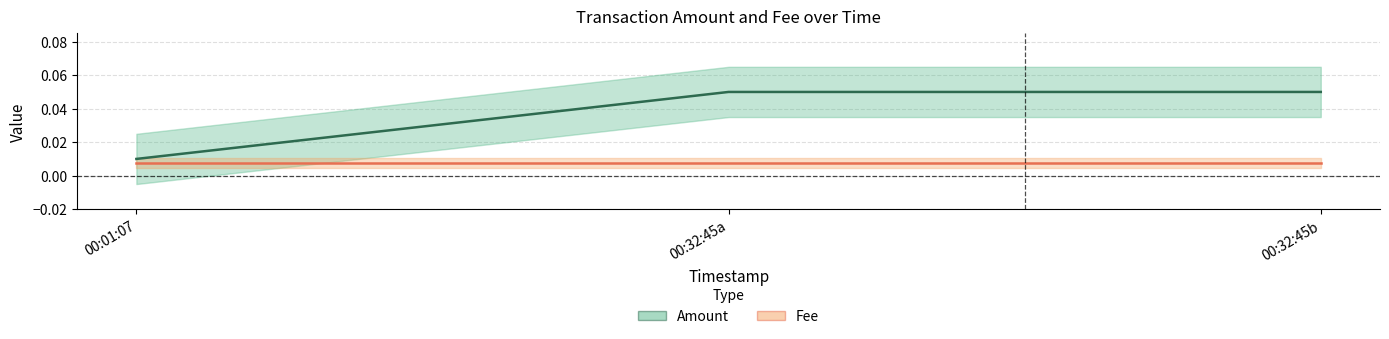

Which series changed the most between 00:32:45a and 00:32:45b?

Amount